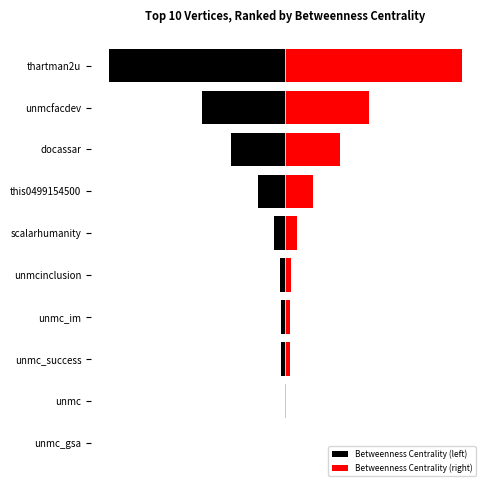

How many values in the Betweenness Centrality (left) series exceed -20?

4